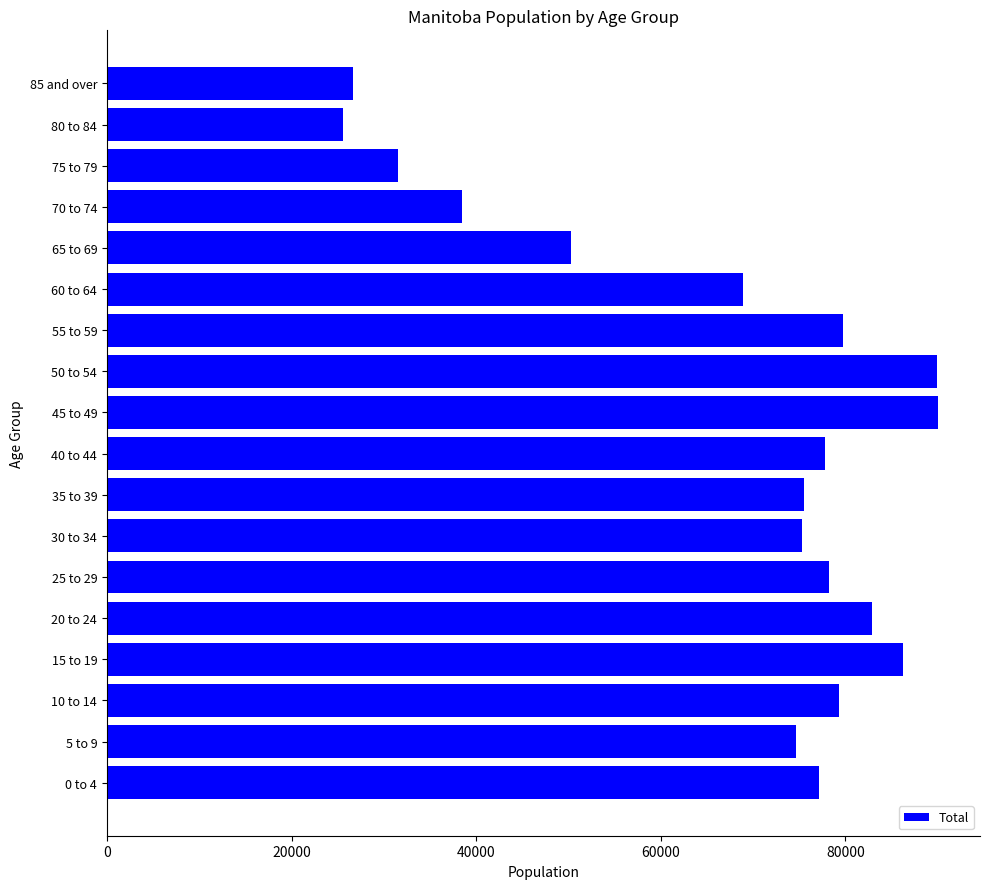

Is it true that the value at 15 to 19 is 86215?

True